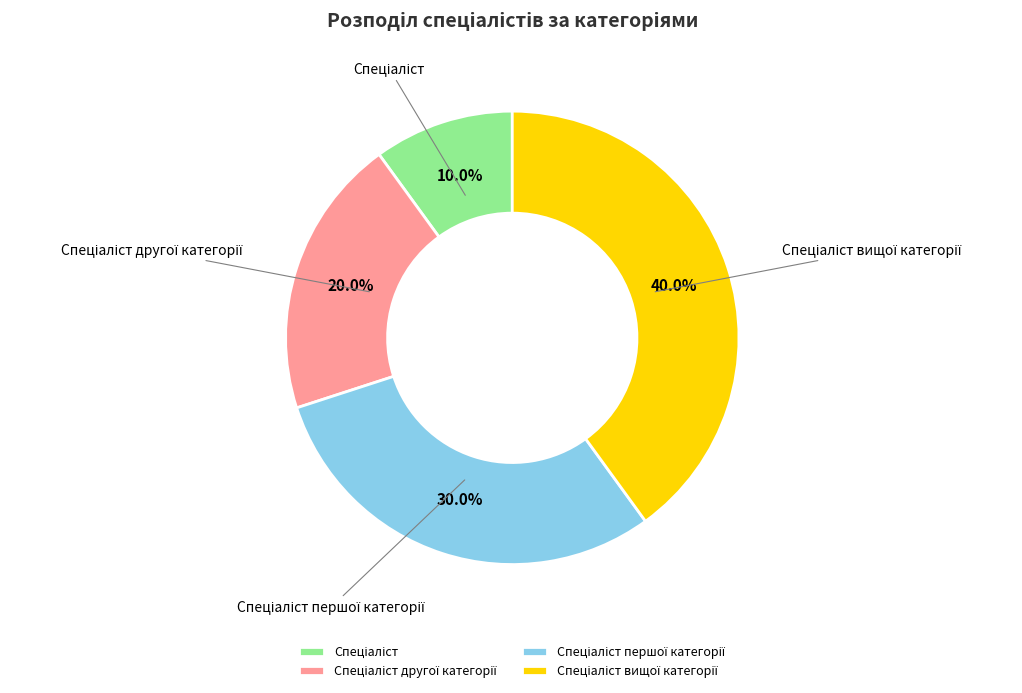

Is there any slice that represents more than half of the pie?

No